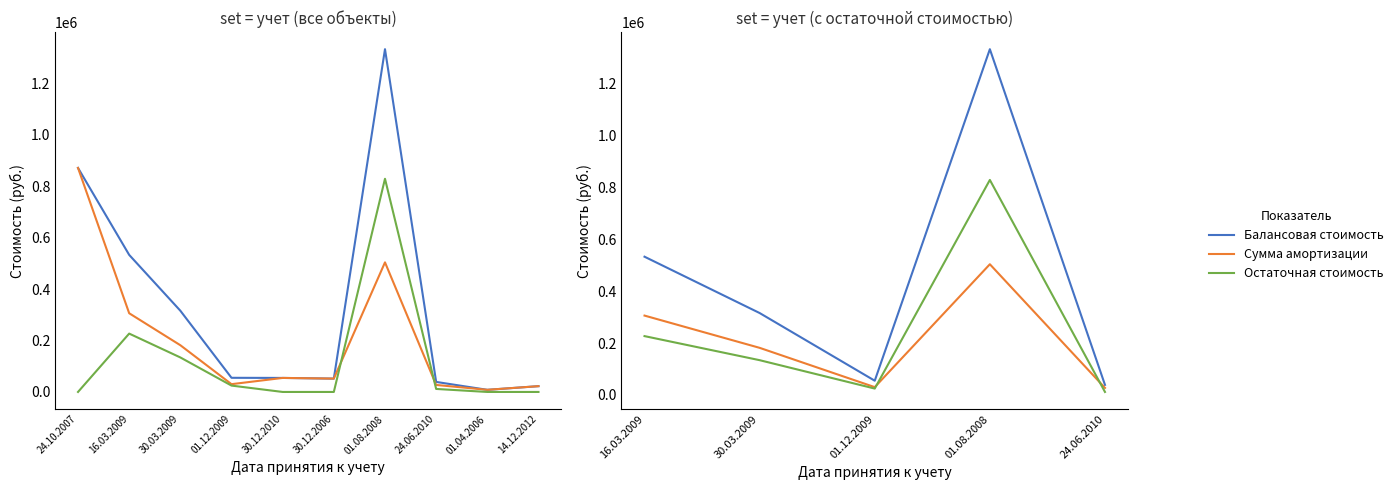

At which label does Сумма амортизации first exceed 181680?

16.03.2009